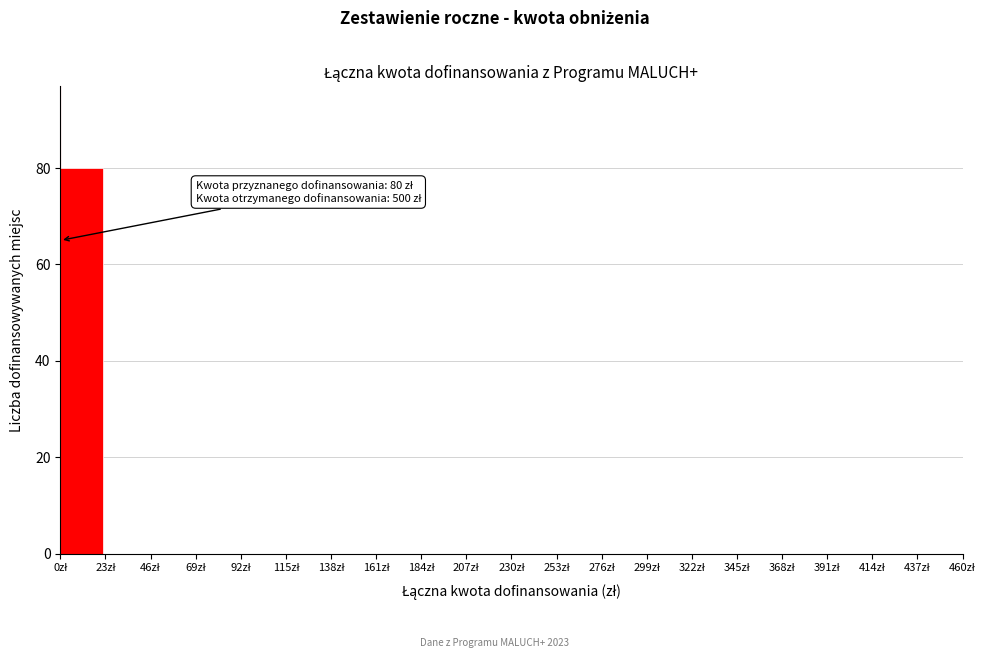

Over which range of the x-axis is the bar tallest?

0 to 23